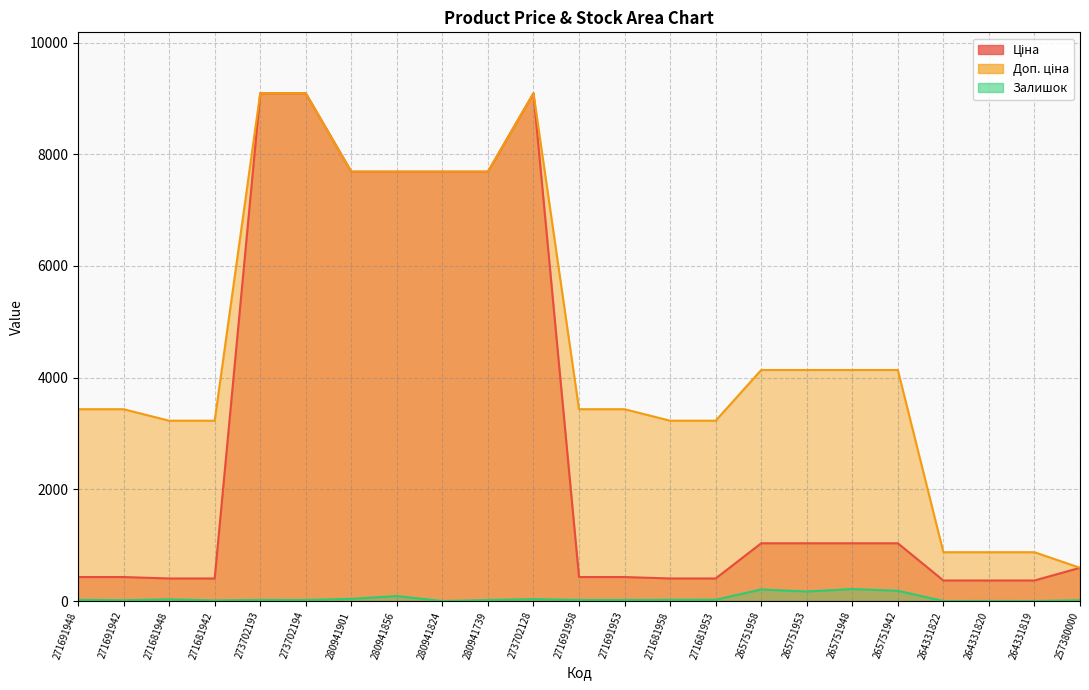

True or false: Залишок and Доп. ціна cross at least once.

False